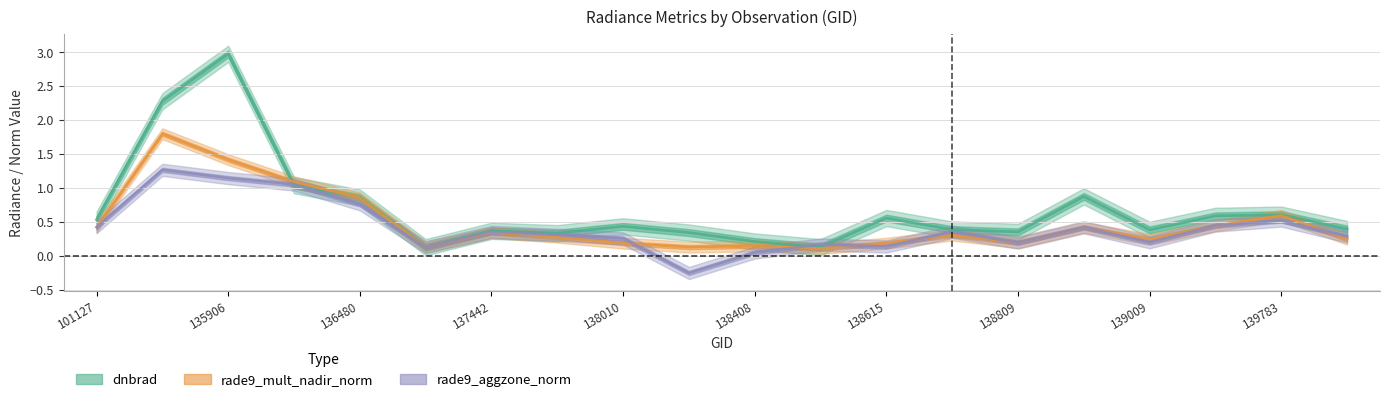

Rank the series at 138615 from highest to lowest value.

dnbrad_line, rade9_mult_line, rade9_aggz_line